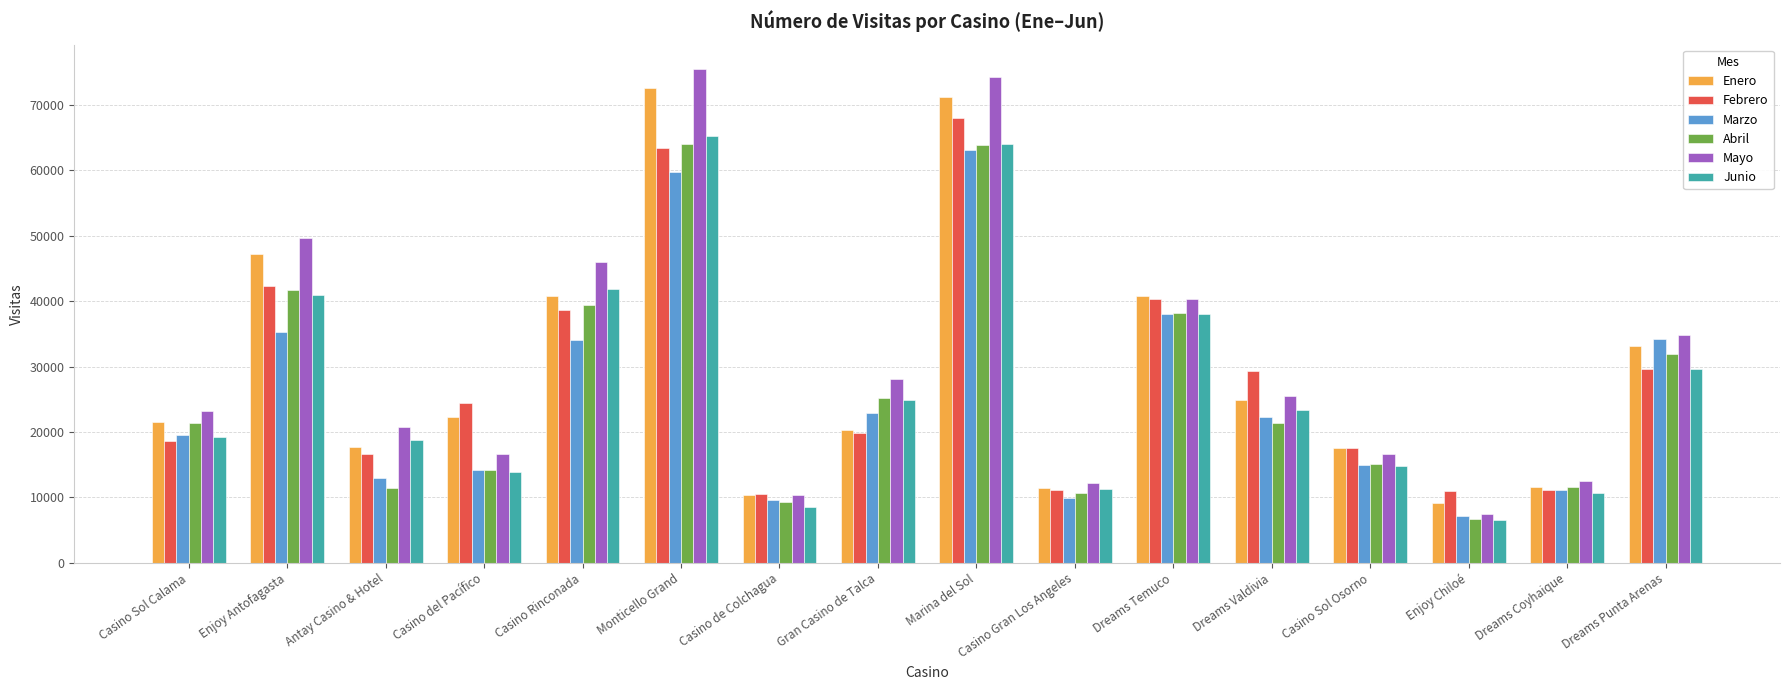

Count the number of categories in the chart.

16